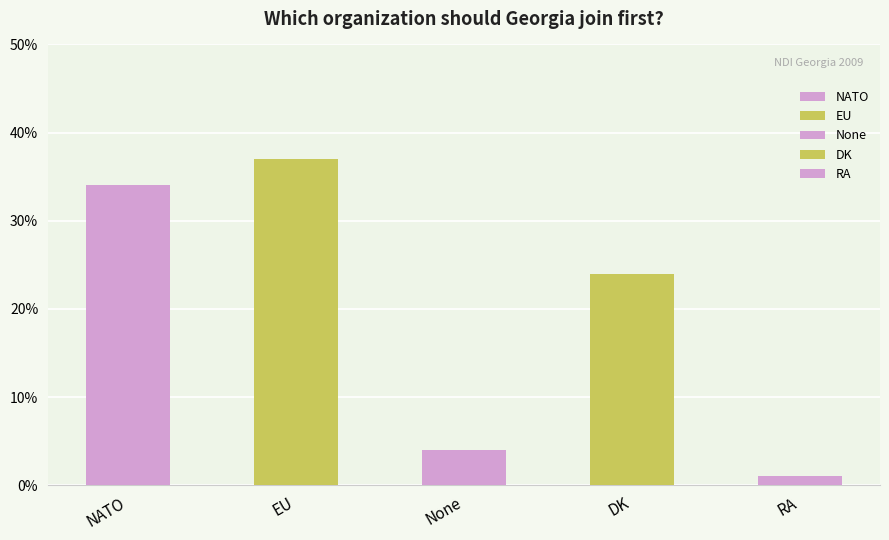

Read the value at NATO, to the nearest 5.

35